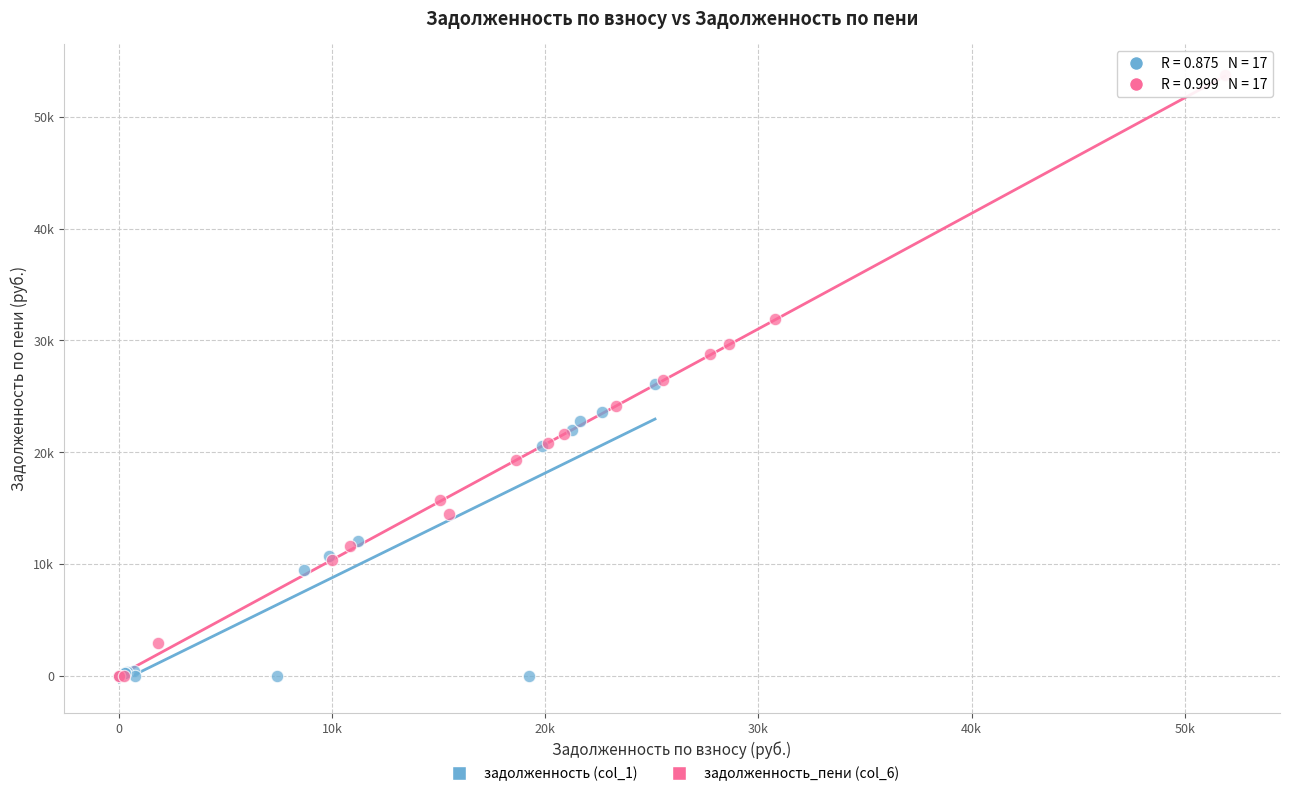

What are all the series names shown in the legend?

задолженность (col_1), задолженность_пени (col_6)